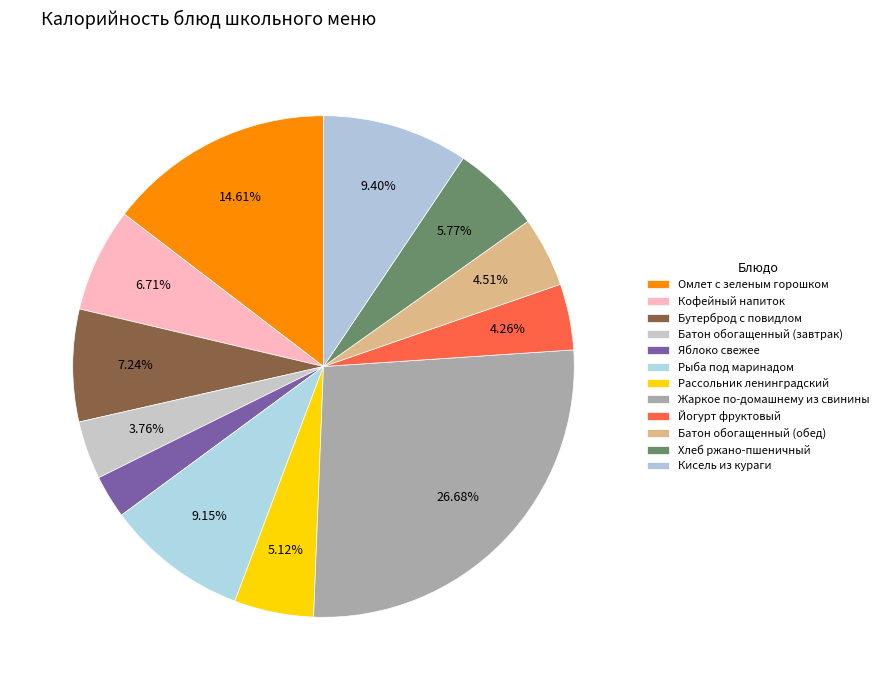

Which slice is the largest?

Жаркое по-домашнему из свинины